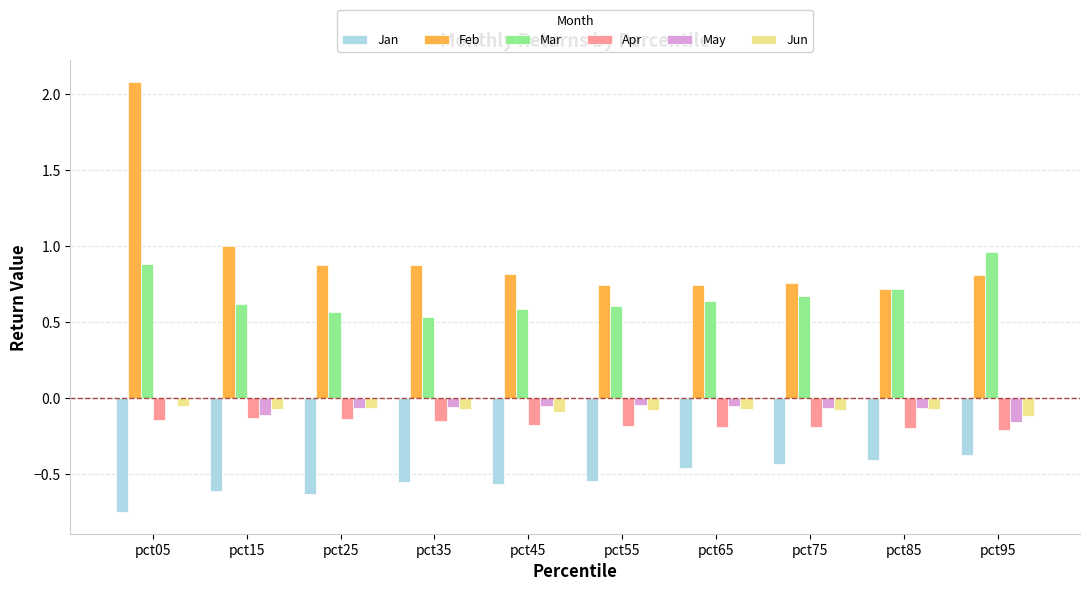

What is the sum of all Apr values?

-1.7